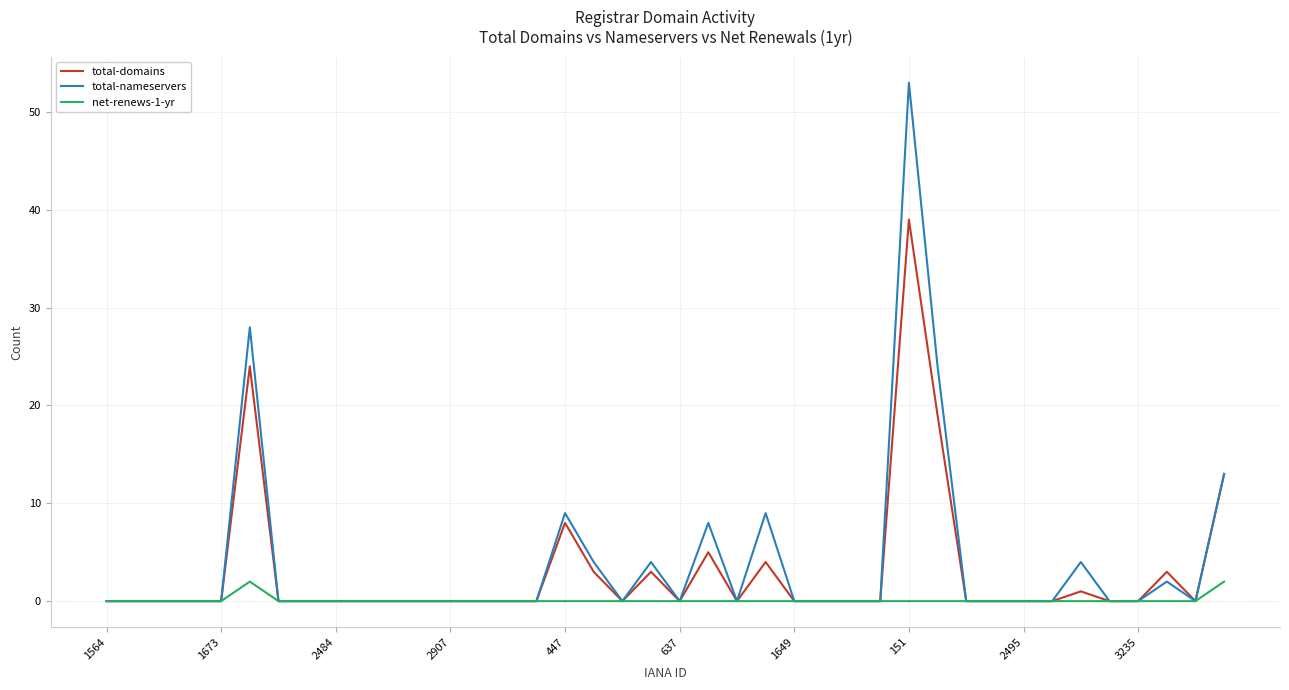

What is the maximum value shown in the chart?

53